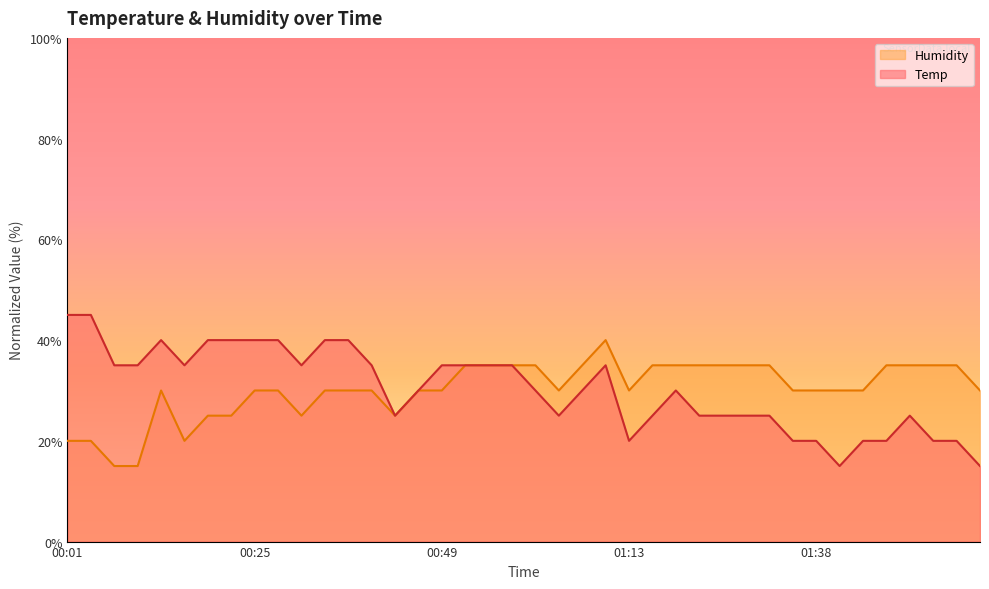

Does the chart display data point markers on the line(s)?

No